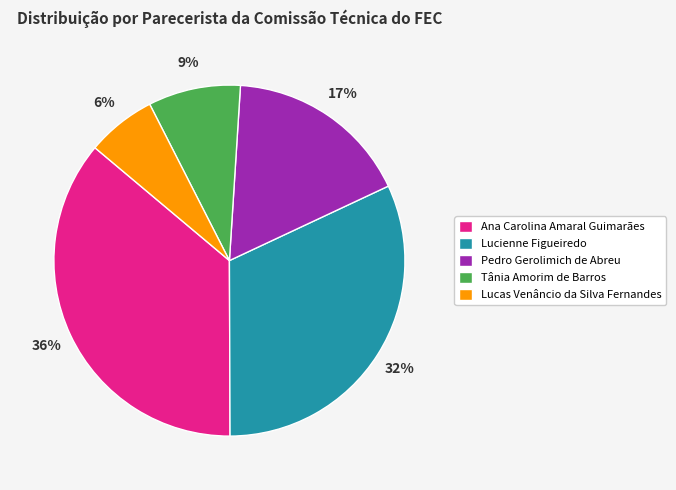

How many slices are in this pie chart?

5